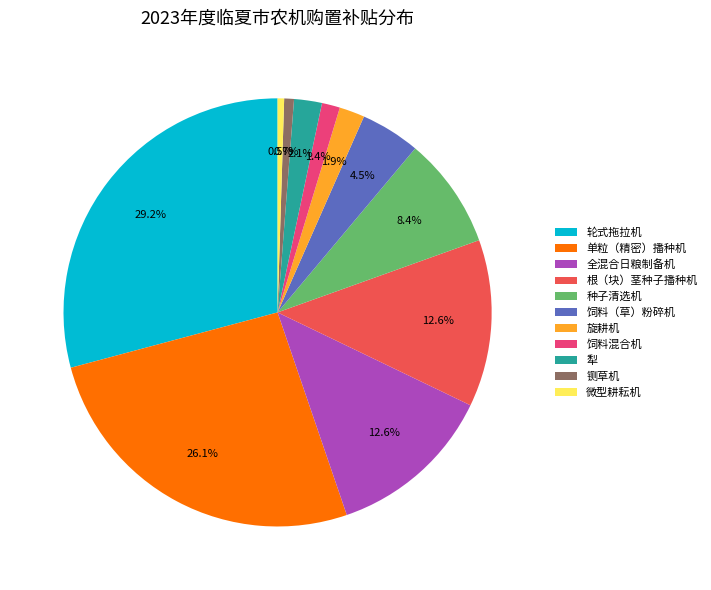

To the nearest percent, what percentage of the pie is 全混合日粮制备机?

13%